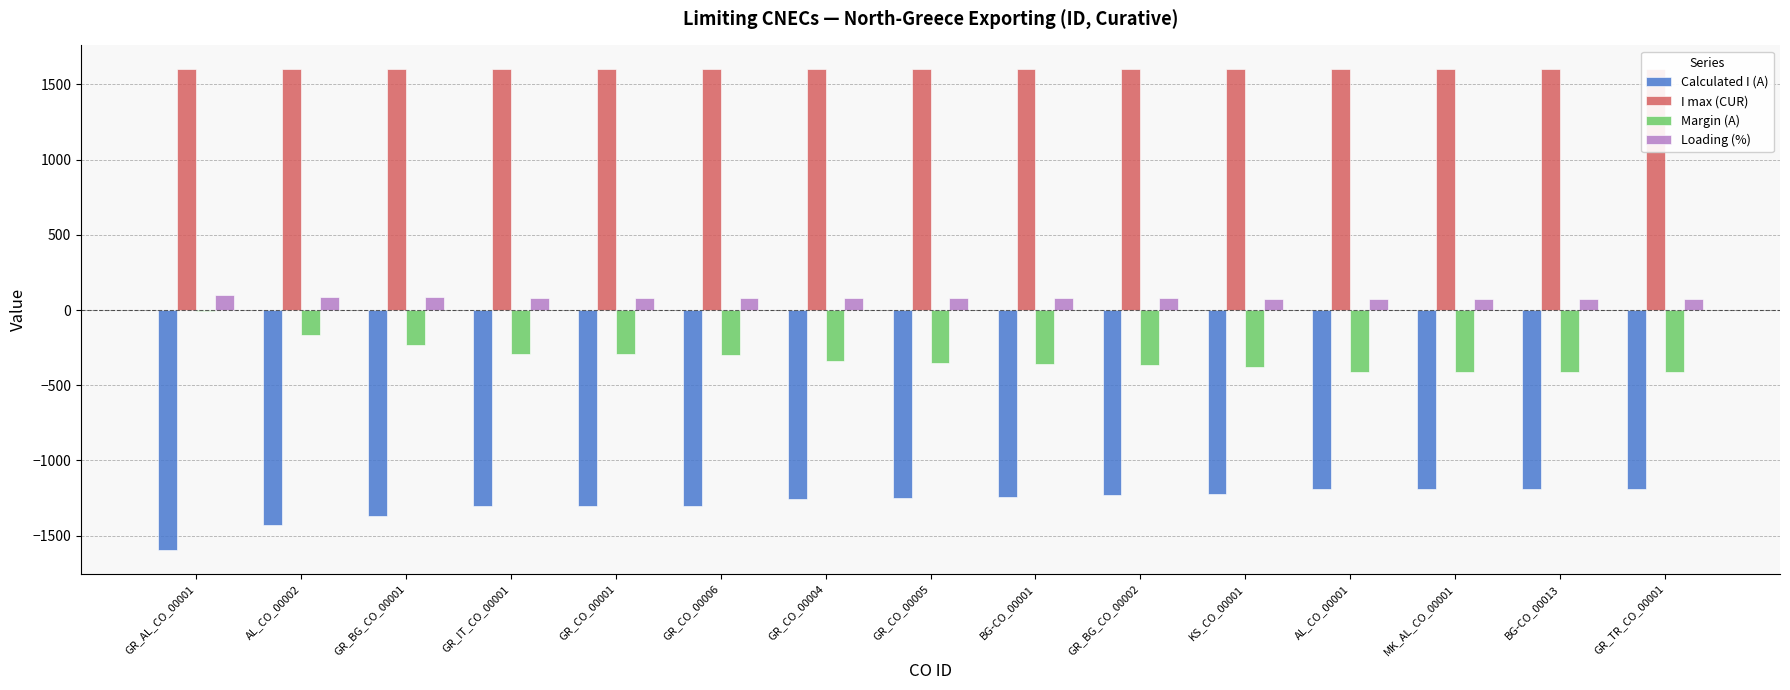

Which has a higher value, BG-CO_00001 or GR_IT_CO_00001?

BG-CO_00001